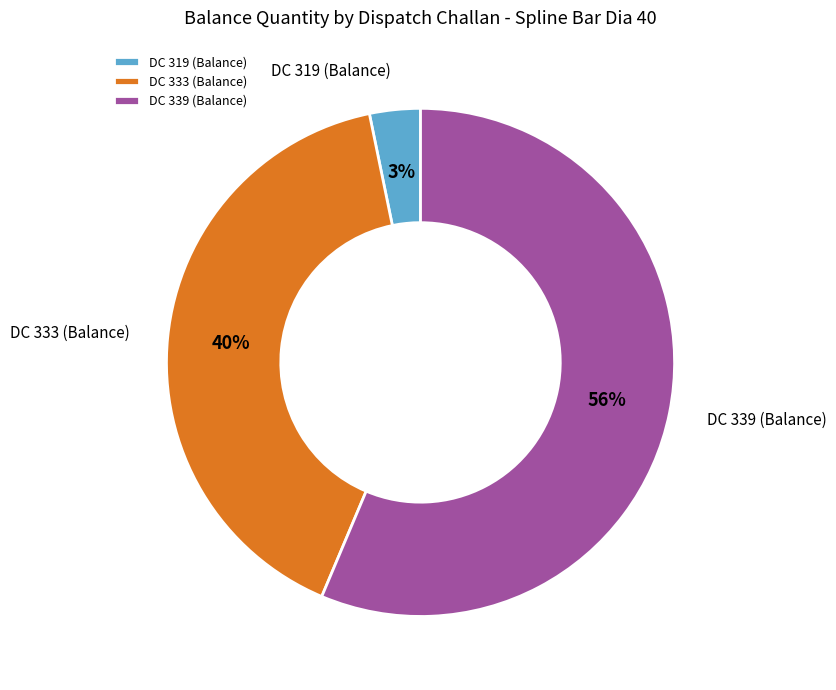

Is there a majority slice in this chart?

Yes